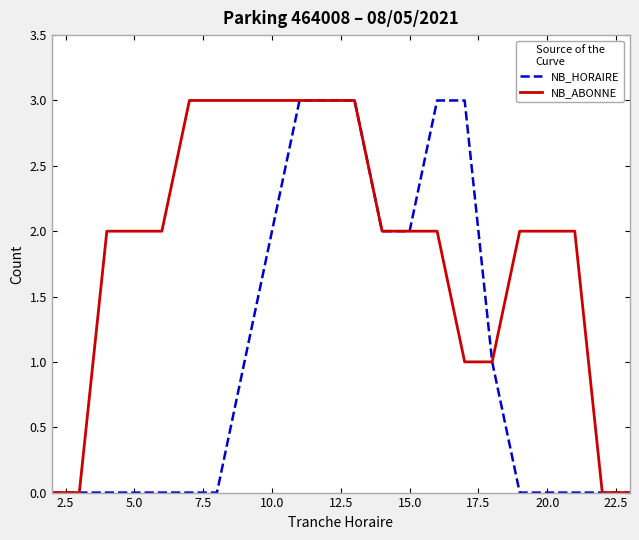

Reading right to left, transcribe all the data shown in this chart.

NB_HORAIRE: 0	0	0	0	0	1	3	3	2	2	3	3	3	2	1	0	0	0	0	0	0	0
NB_ABONNE: 0	0	2	2	2	1	1	2	2	2	3	3	3	3	3	3	3	2	2	2	0	0